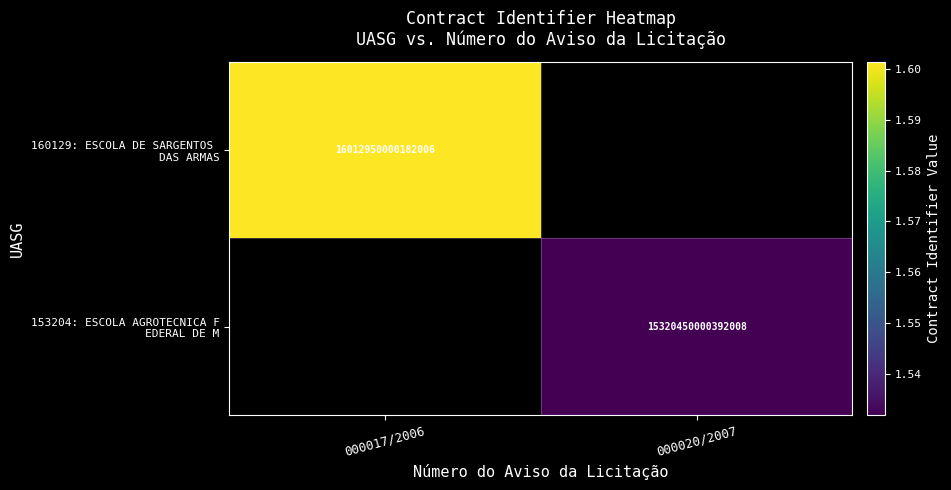

The 160129: ESCOLA DE SARGENTOS DAS ARMAS series shows 25474022605756664.0 at 000017/2006. True or false?

False